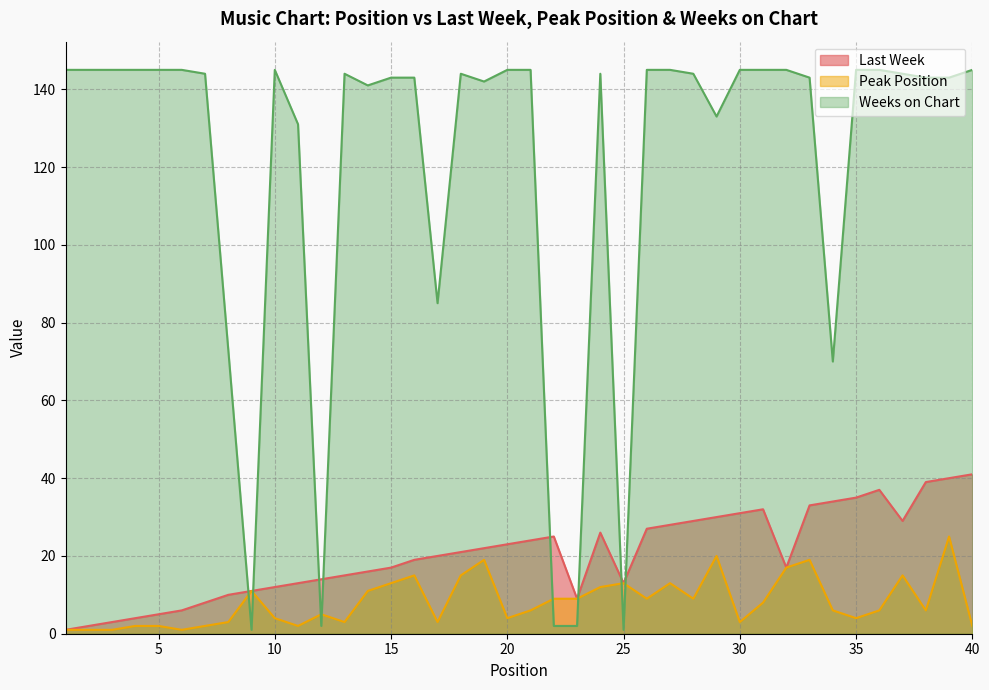

Is it true that Peak Position equals 13 at 23?

False